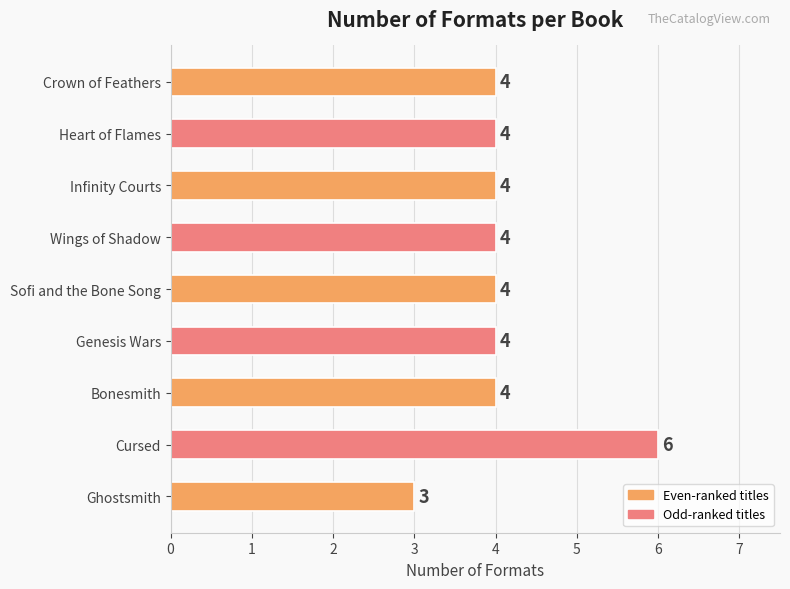

How many series are shown in this chart?

1